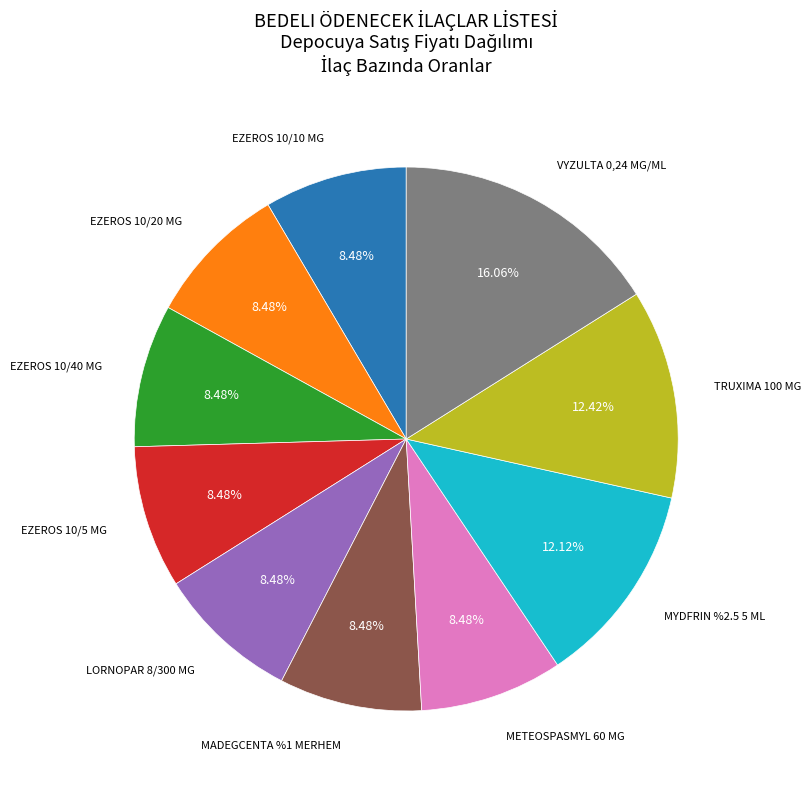

Is there a majority slice in this chart?

No